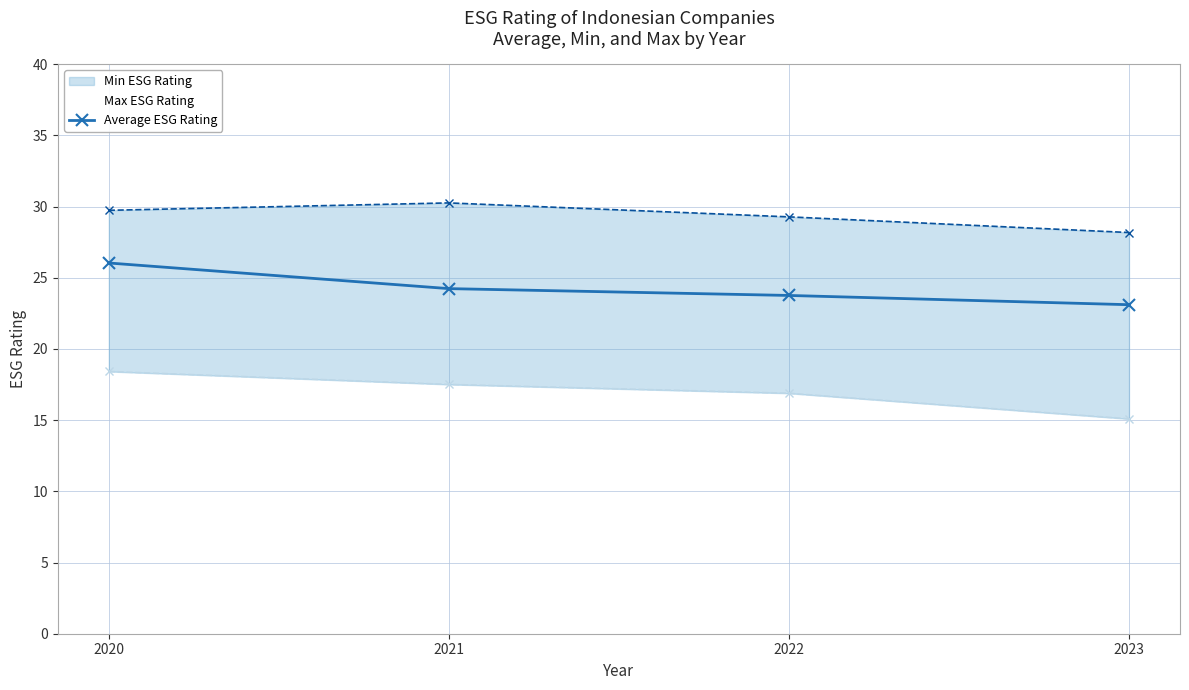

What is the average value?

24.3